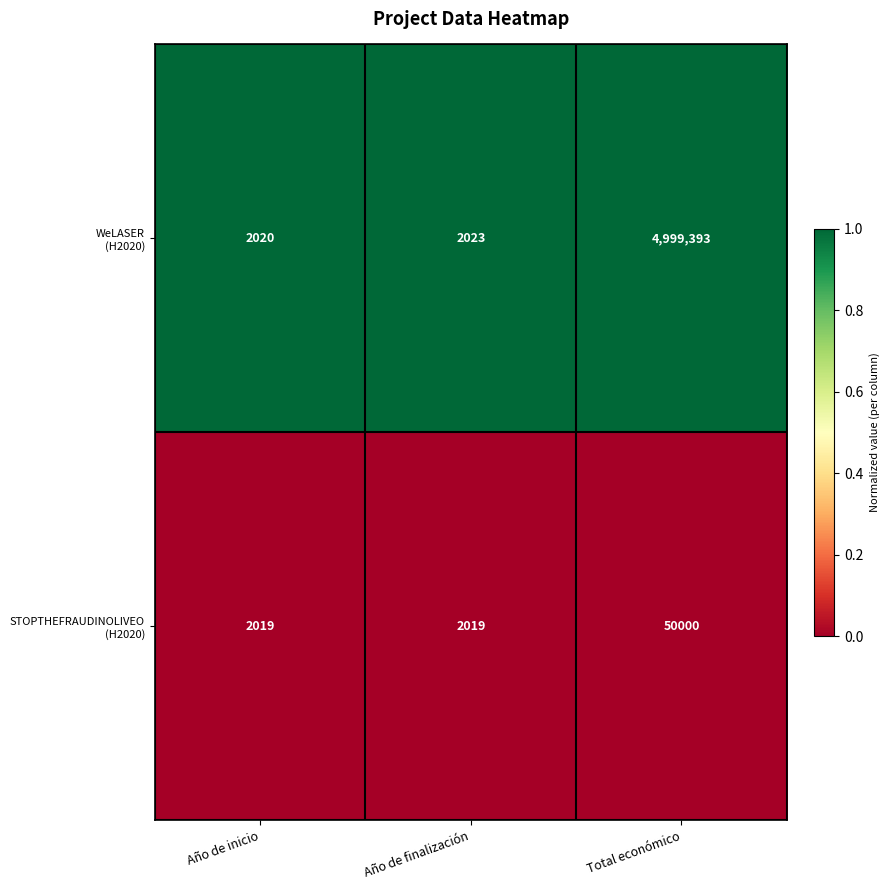

Which label corresponds to the largest value in the chart?

Total económico